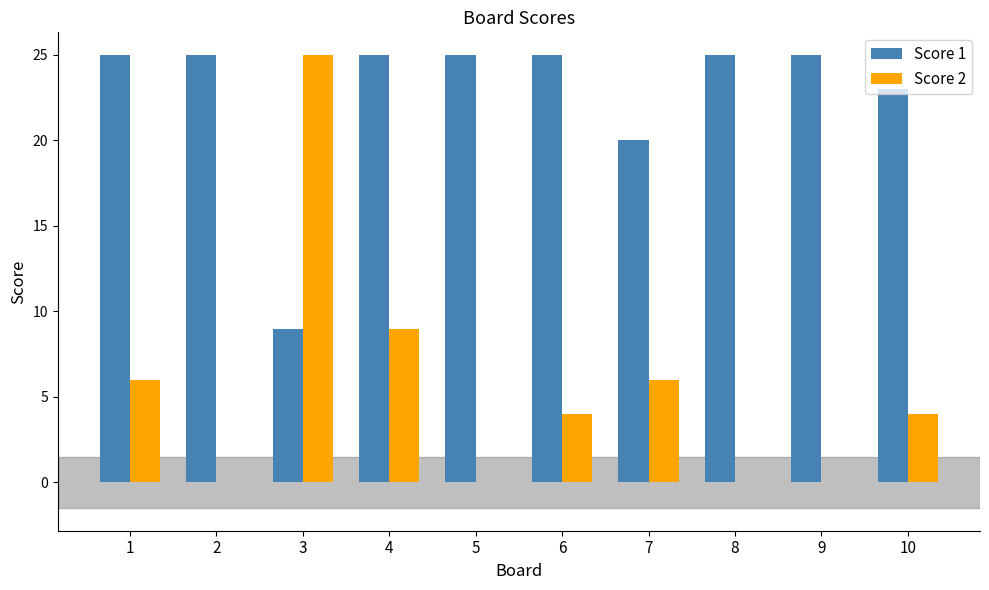

Which series has the largest total across all categories?

Score 1